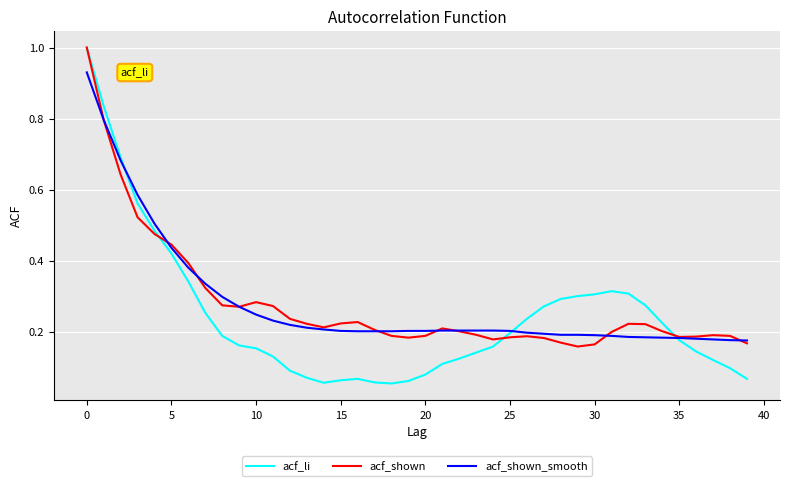

Which series has the widest spread of values?

acf_li